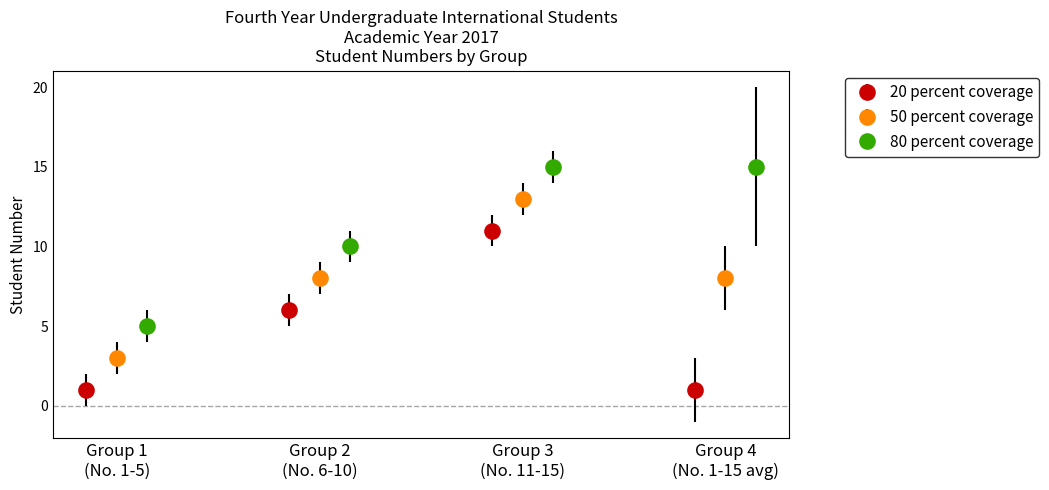

How many interior local peaks does the 20 percent coverage series have?

1